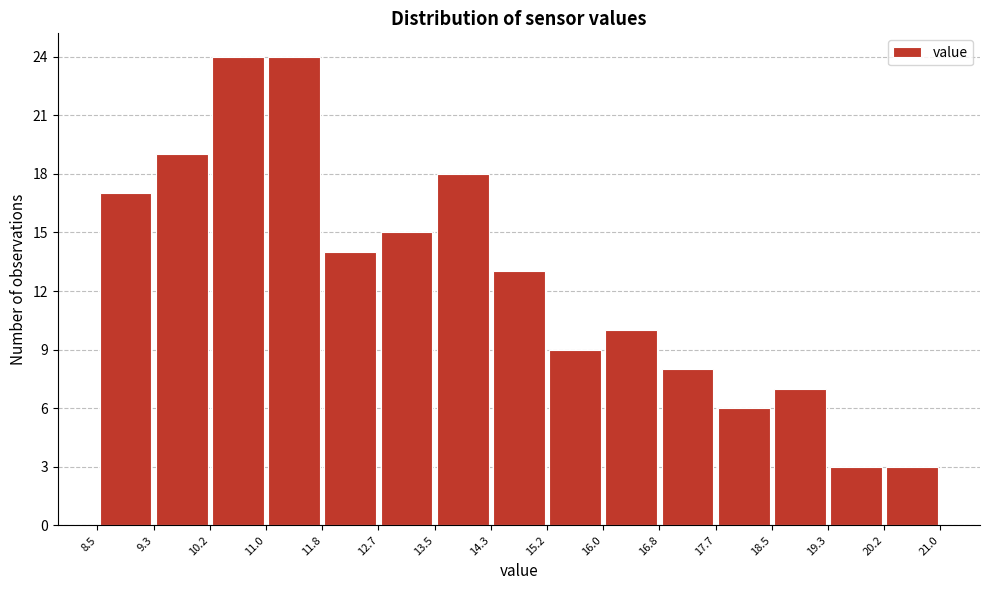

Reading left to right, transcribe this chart: for each bar, give the range it covers on the x-axis and its height. The values are not printed on the chart, so give them approximately, as read against the axis.

8.5 to 9.3: 17
9.3 to 10.2: 19
10.2 to 11.0: 24
11.0 to 11.8: 24
11.8 to 12.7: 14
12.7 to 13.5: 15
13.5 to 14.3: 18
14.3 to 15.2: 13
15.2 to 16.0: 9
16.0 to 16.8: 10
16.8 to 17.7: 8
17.7 to 18.5: 6
18.5 to 19.3: 7
19.3 to 20.2: 3
20.2 to 21.0: 3